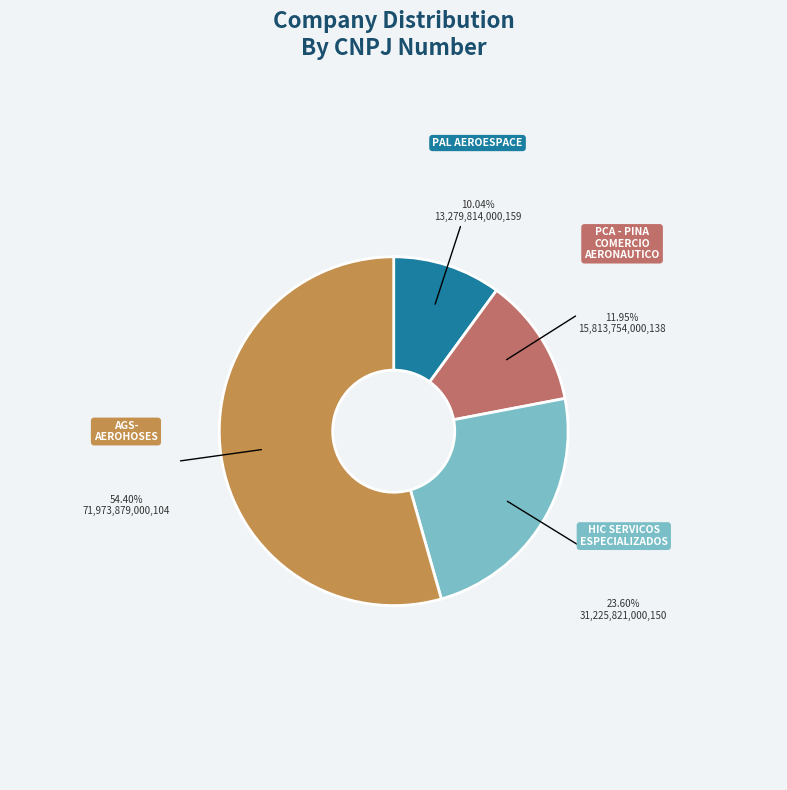

Is there any slice that represents more than half of the pie?

Yes